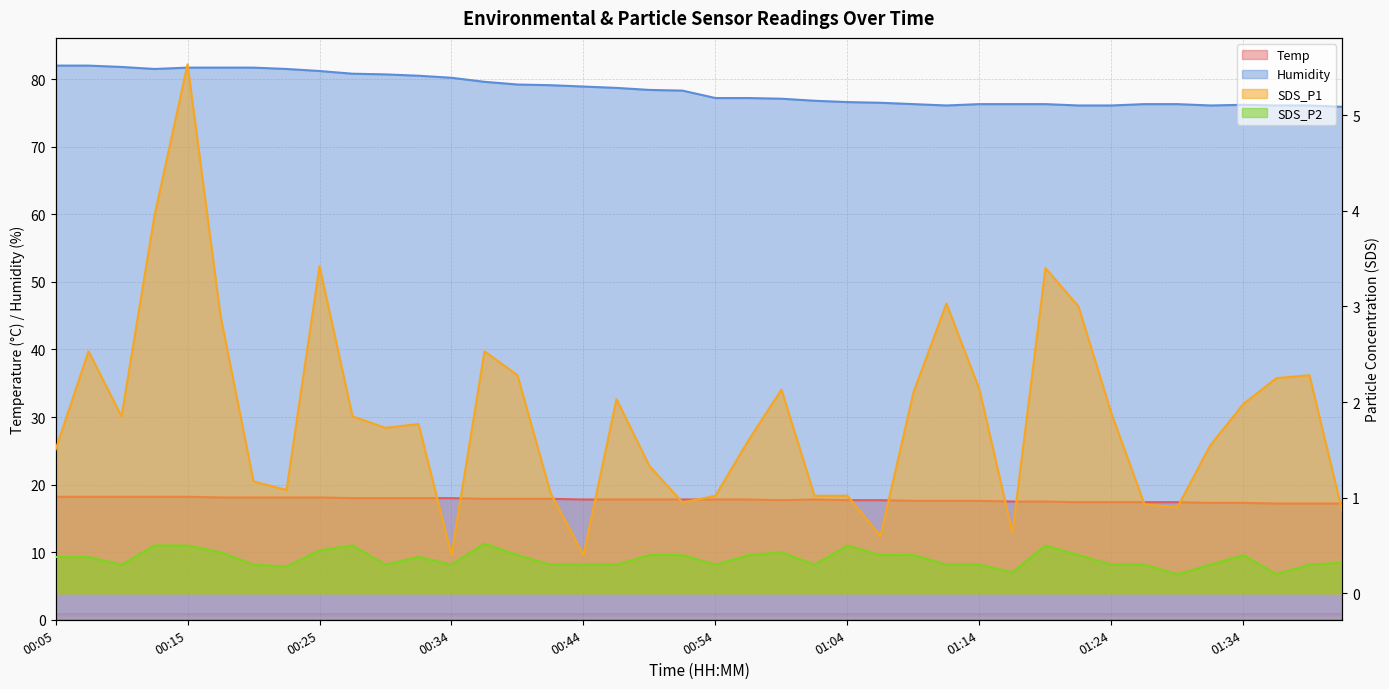

At which category does the chart reach its minimum across all series?

01:29